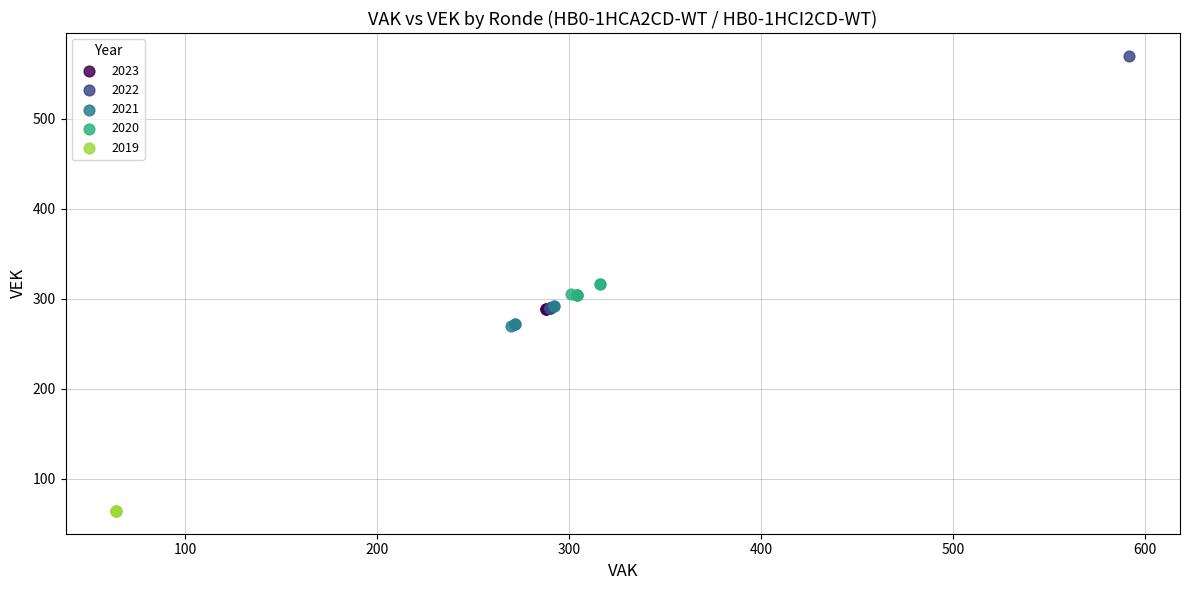

Which series reaches the maximum Y coordinate?

2022